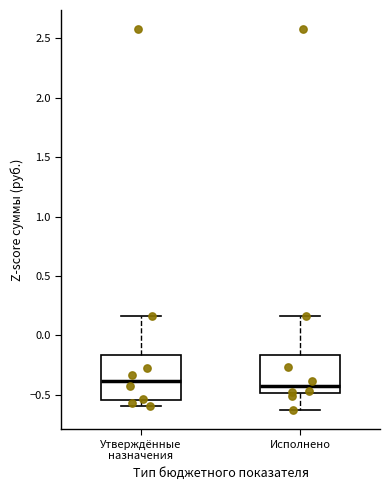

Reading left to right, transcribe this box plot: for each box, give where its median line is, the range the box spans, and where its two whiskers end, as read against the y-axis. The values are not printed on the chart, so give them approximately, as read against the axis.

Утверждённые назначения: median -0.40, box -0.55 to -0.15, whiskers -0.60 to 0.15
Исполнено: median -0.45, box -0.50 to -0.15, whiskers -0.65 to 0.15